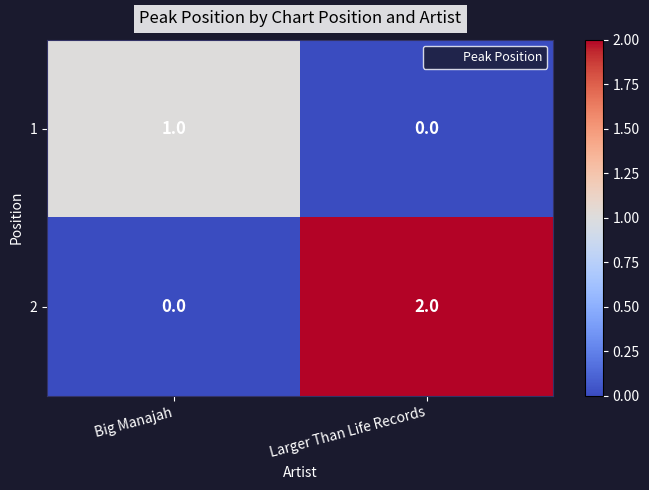

At which category is the sum across all series the highest?

Larger Than Life Records